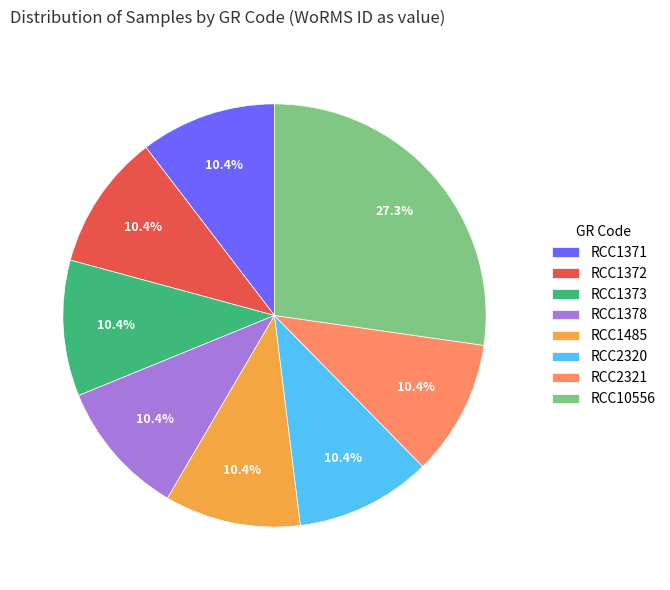

Which category has the biggest portion of the pie?

RCC10556